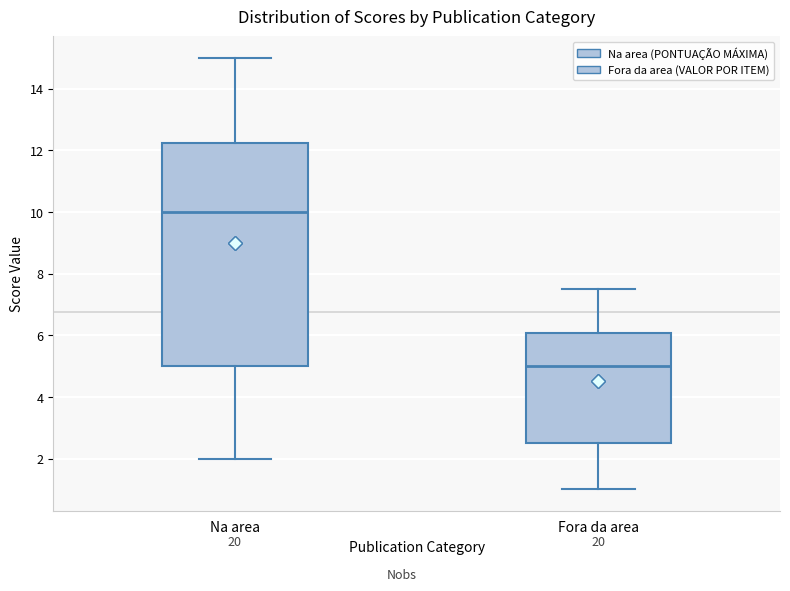

Reading left to right, transcribe this box plot: for each box, give where its median line is, the range the box spans, and where its two whiskers end, as read against the y-axis. The values are not printed on the chart, so give them approximately, as read against the axis.

Na area: median 10.0, box 5.0 to 12.2, whiskers 2.0 to 15.0
Fora da area: median 5.0, box 2.6 to 6.0, whiskers 1.0 to 7.6